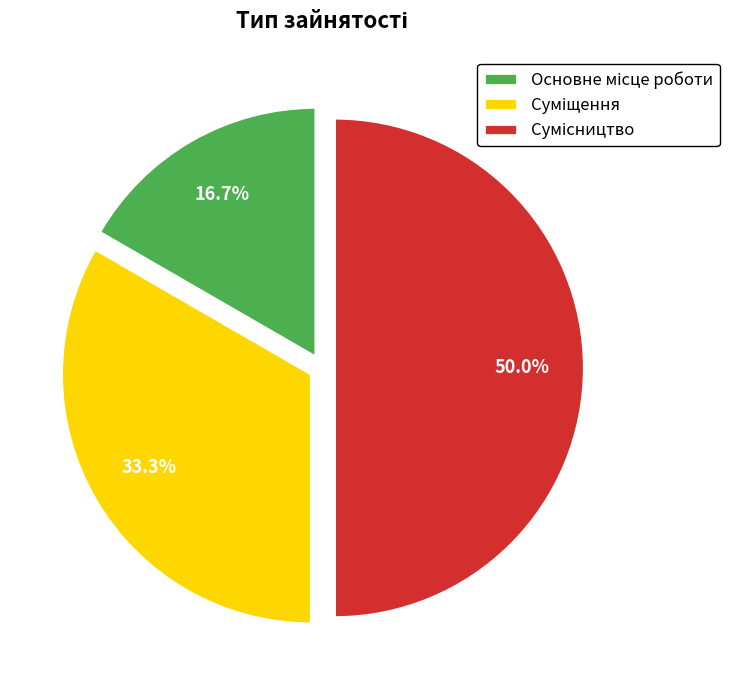

Count the number of slices in the pie.

3